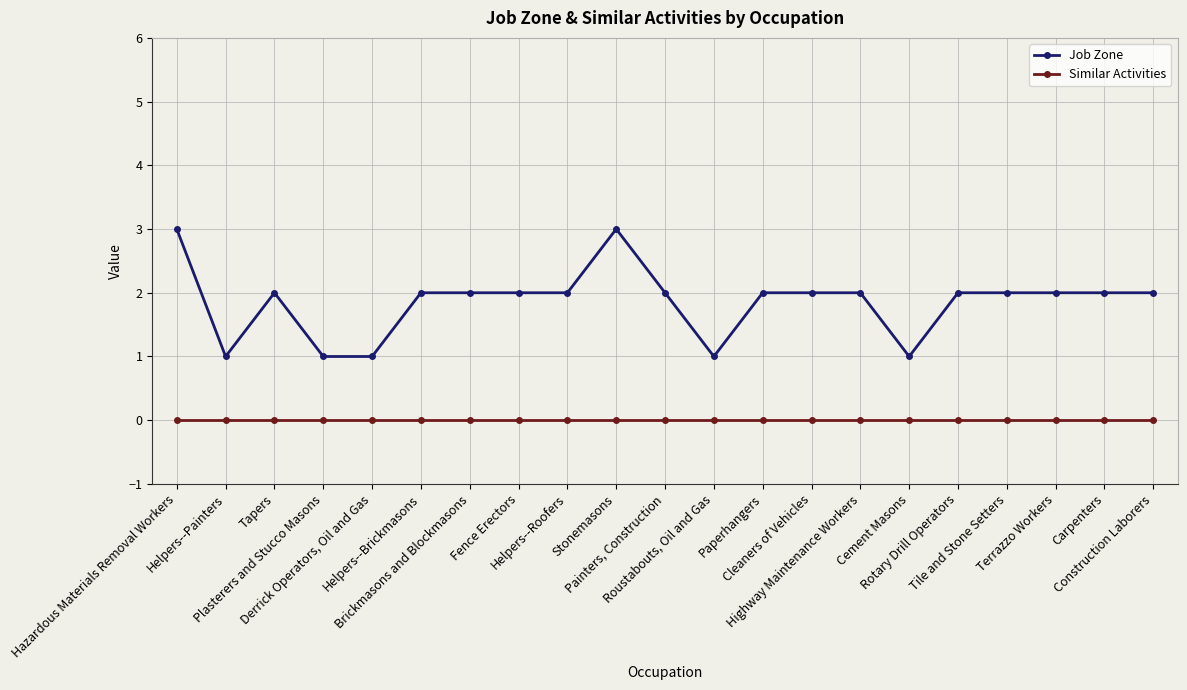

The value of Job Zone at Painters, Construction is 1. True or false?

False